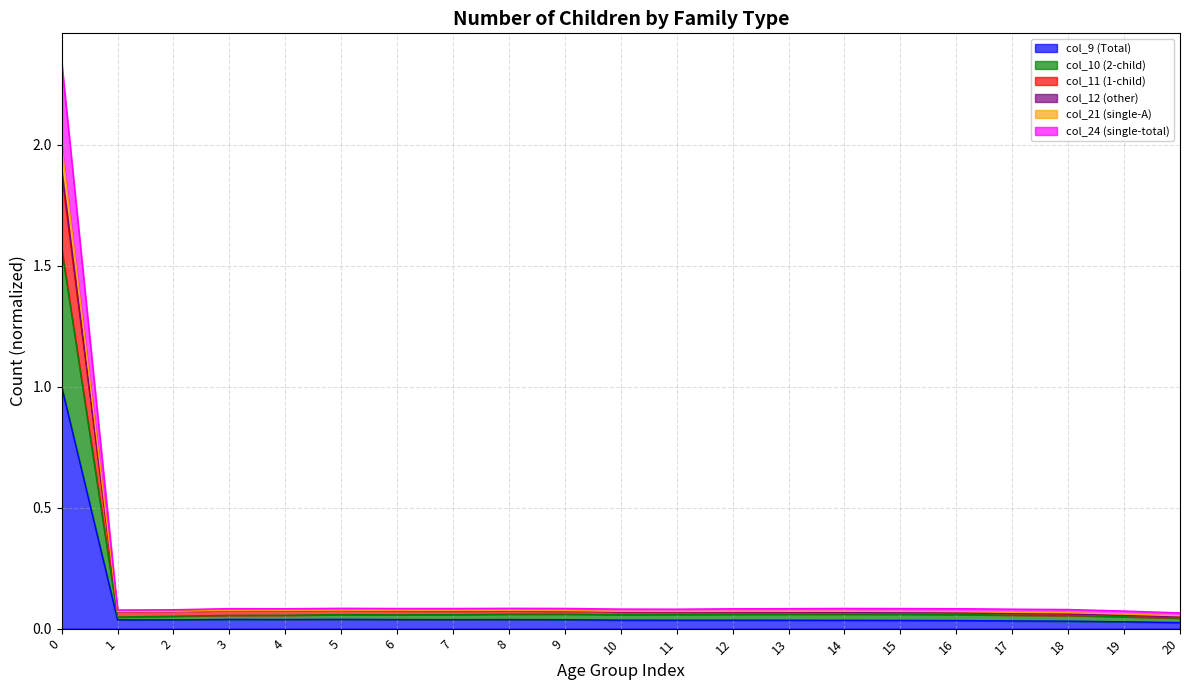

True or false: col_21 (single-A) and col_24 (single-total) cross at least once.

False